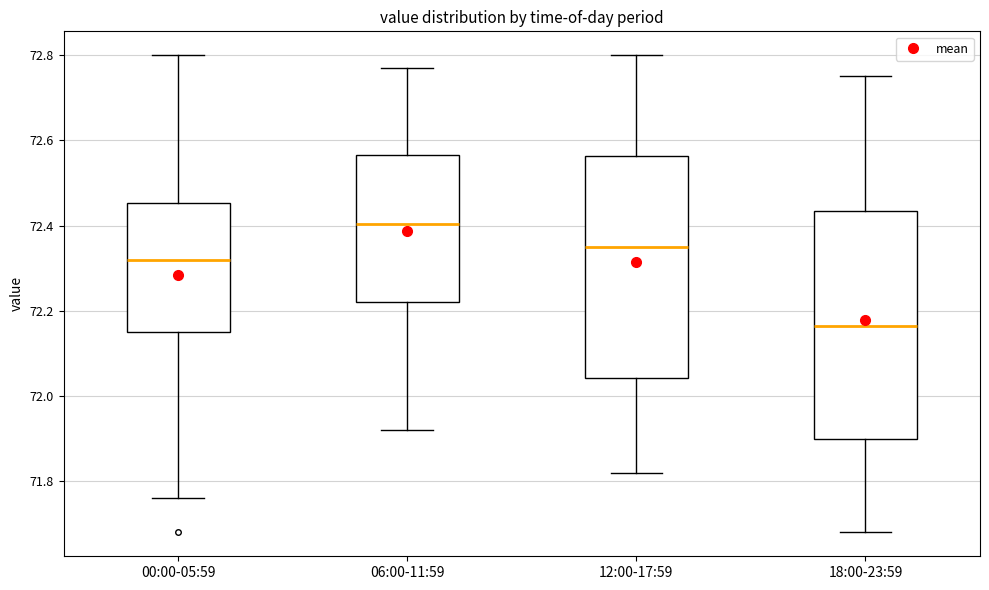

Where does the upper whisker of the box for 18:00-23:59 end on the y-axis? The values are not printed on the chart, so give them approximately, as read against the axis.

72.76